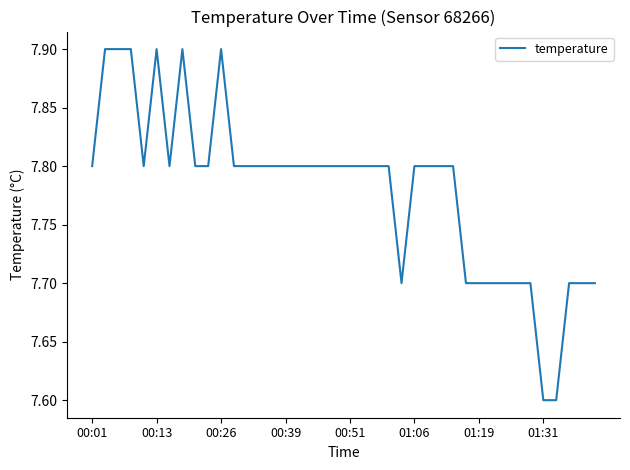

What is the difference between the maximum and minimum values?

0.3